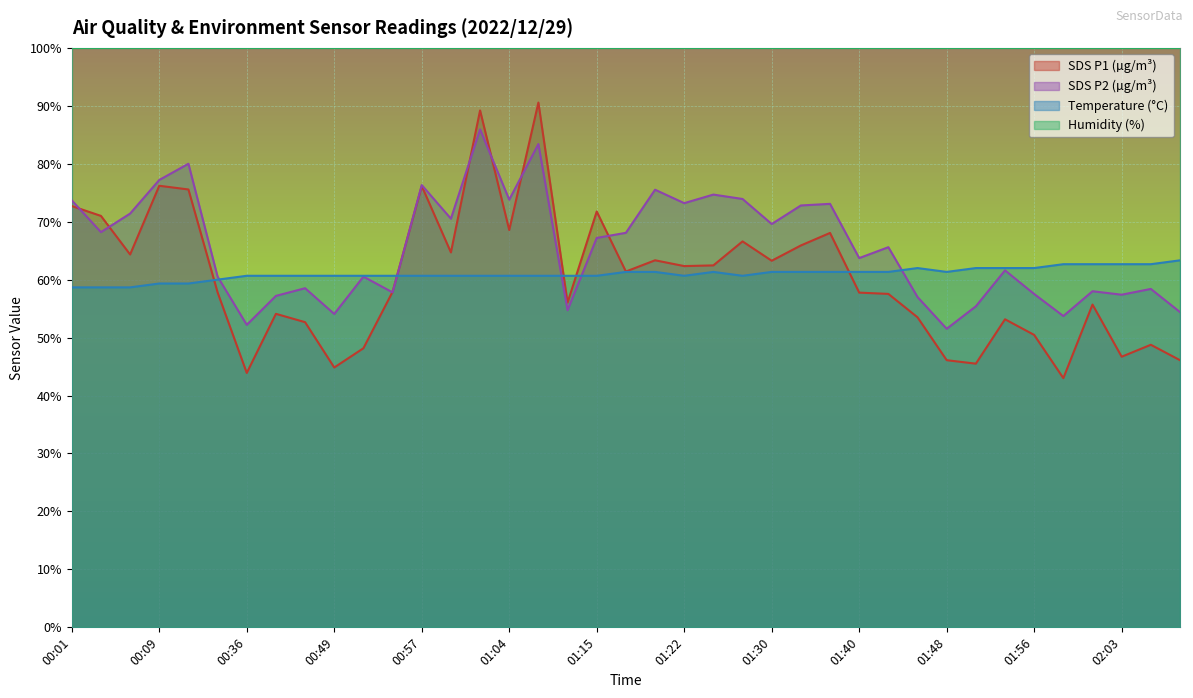

Is it true that SDS_P1 equals 62.5 at 01:25?

True